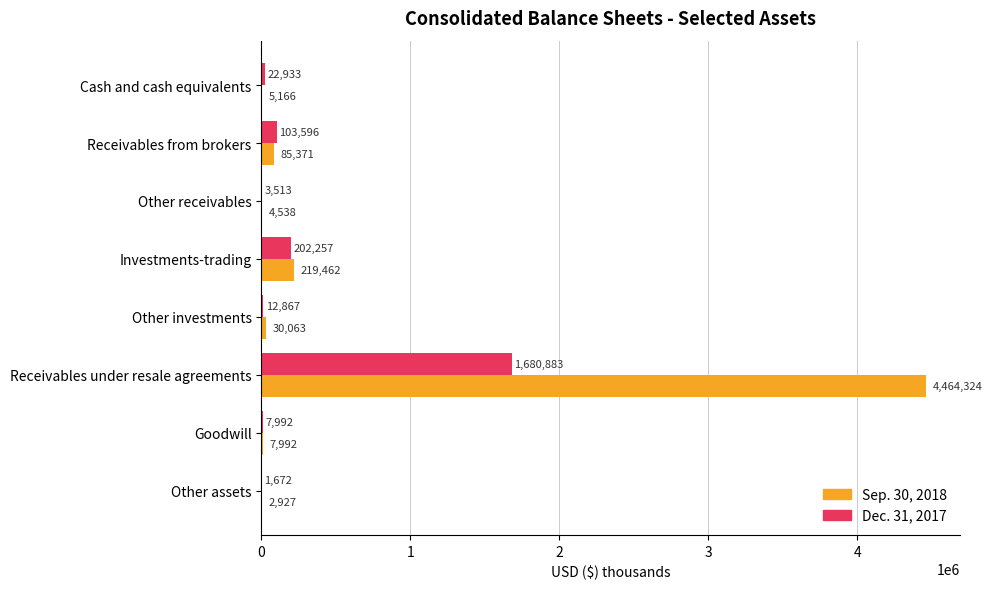

What is the approximate value of Dec. 31, 2017 at Other receivables?

3513